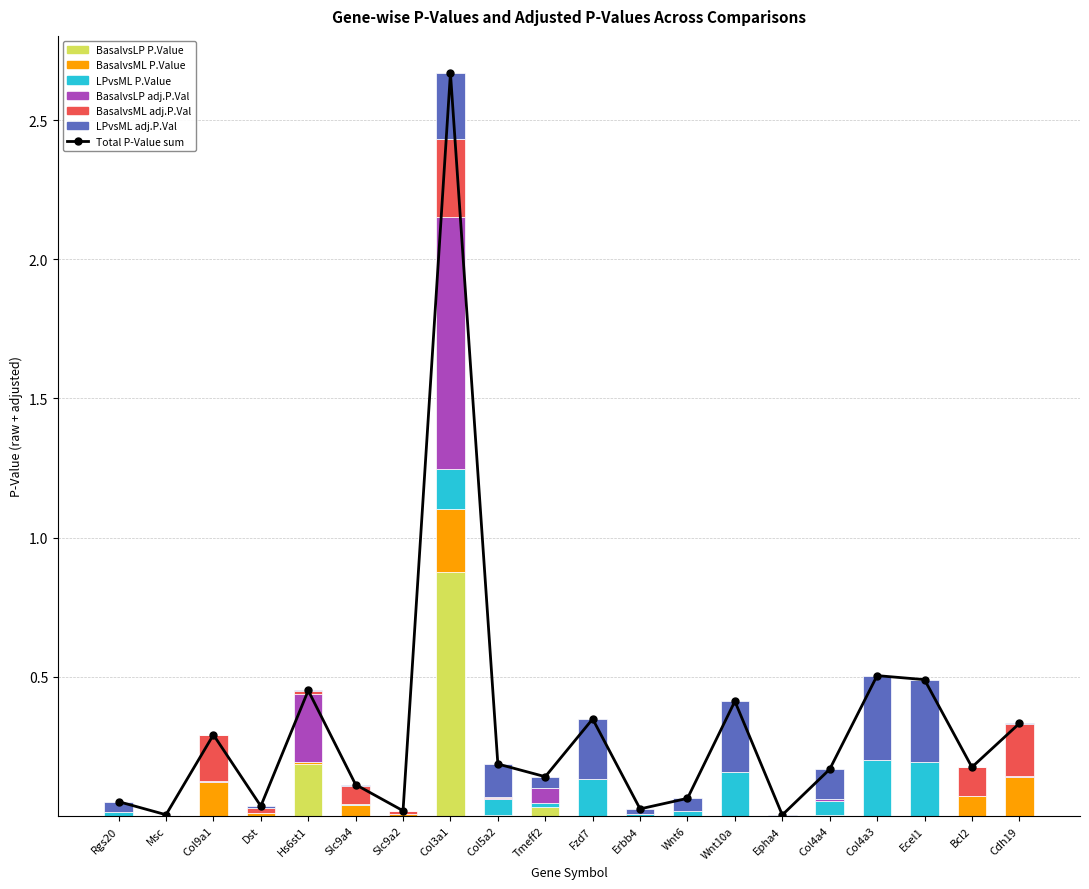

How many categories are shown in the chart?

20